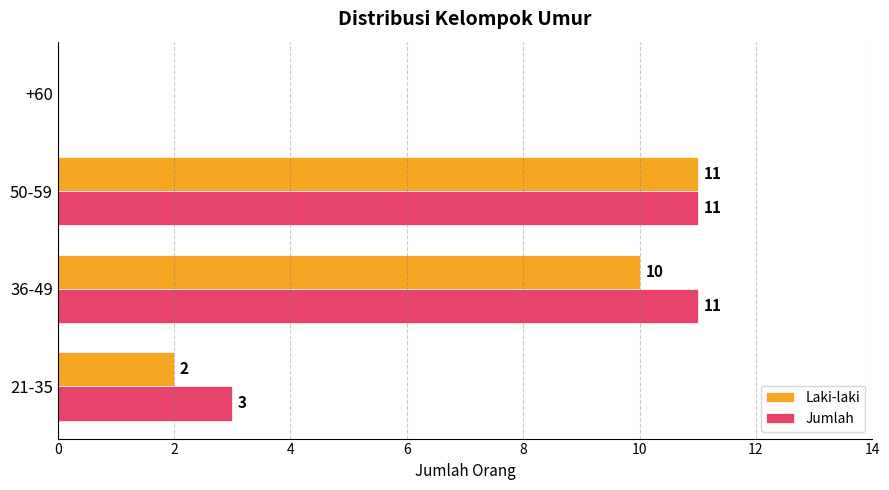

What is the greatest value displayed?

11